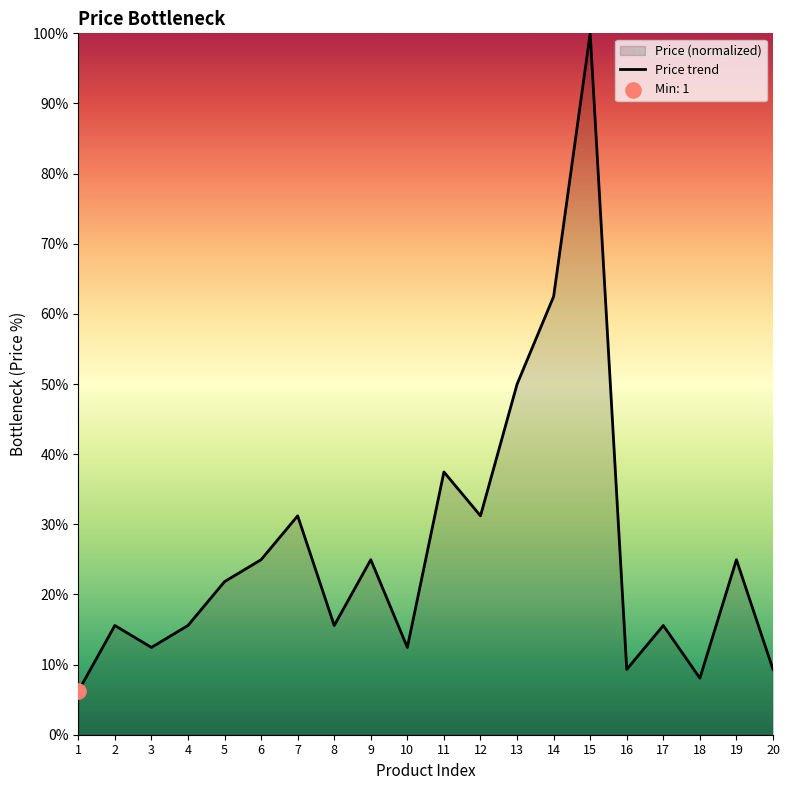

What is the change in value from 10 to 14?

+50.0